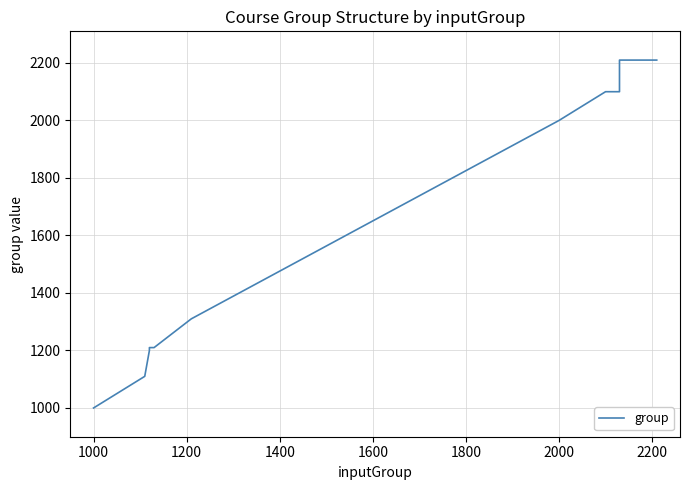

Reading left to right, transcribe all the data shown in this chart.

1000	1100	1110	1110	1200	1210	1210	1310	1310	2000	2100	2100	2100	2100	2100	2100	2100	2200	2210	2210	2210	2210	2210	2210	2210	2210	2210	2210	2210	2210